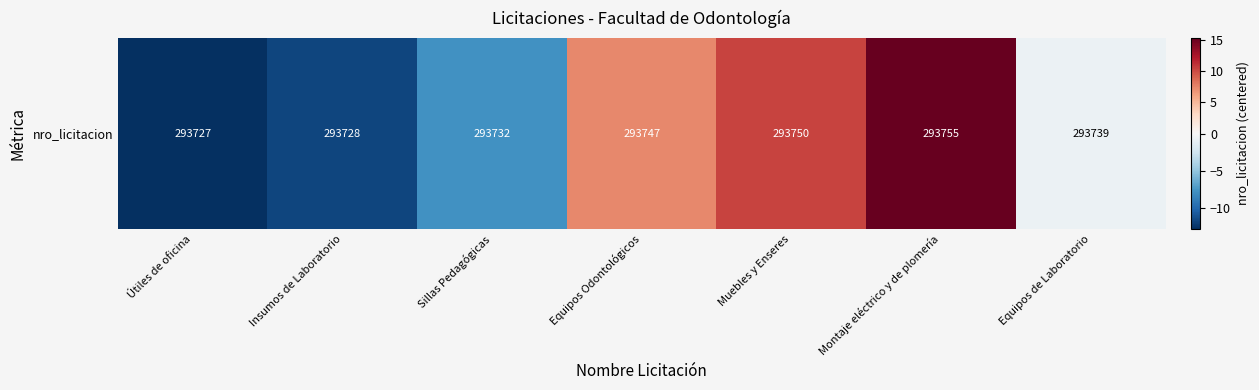

At which category does the chart reach its peak across all series?

Montaje eléctrico y de plomería